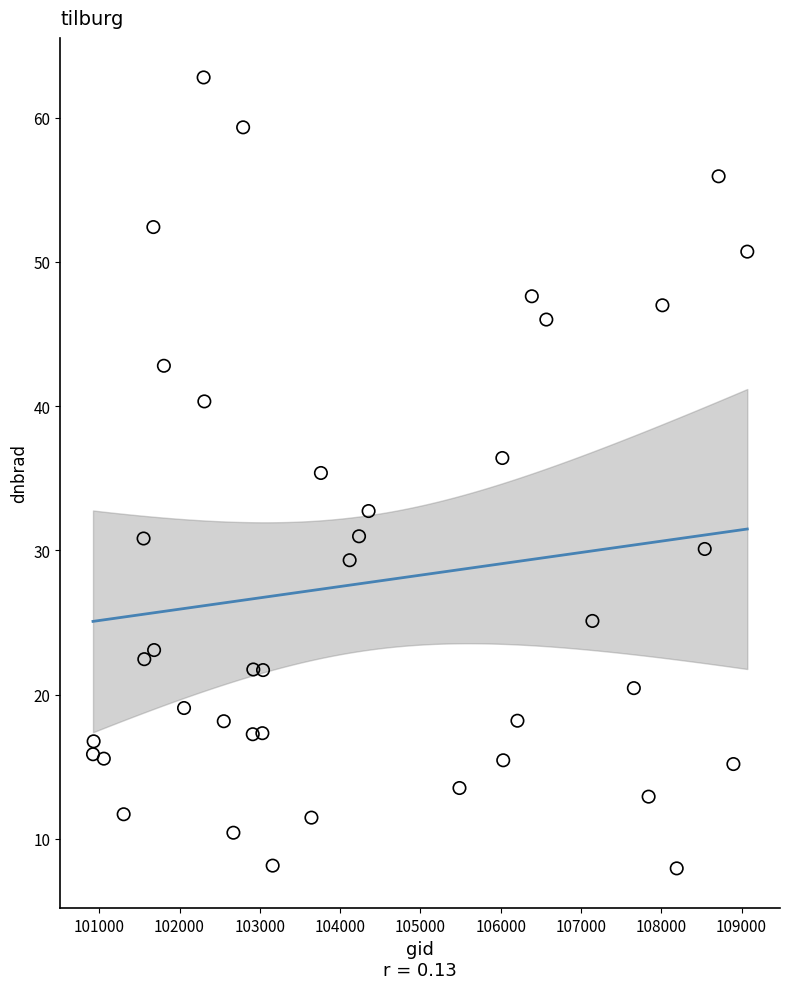

What is the range of X values (max minus min)?

8150.0